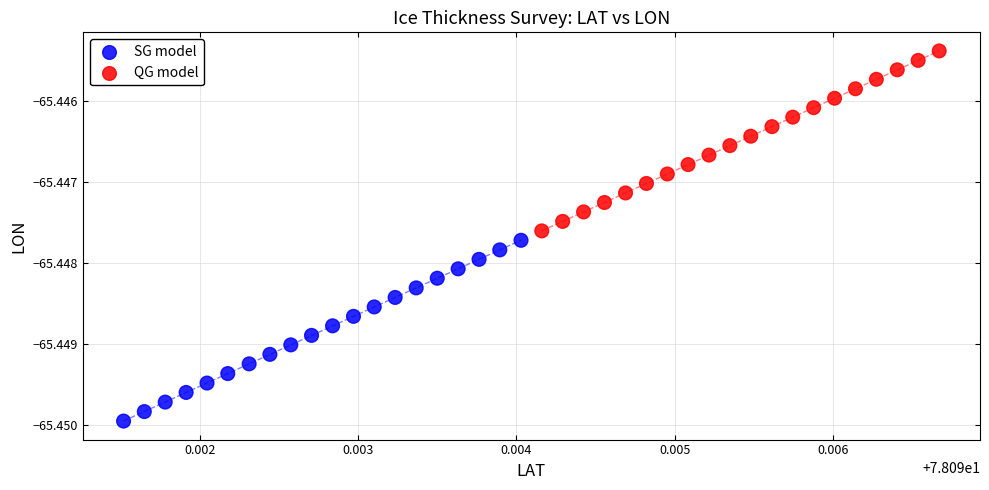

Which series reaches the minimum Y coordinate?

SG model